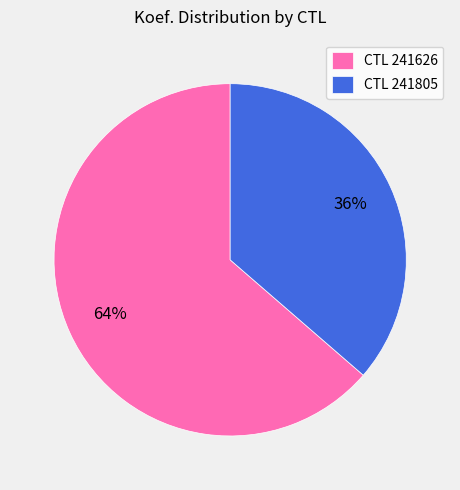

The CTL 241626 slice represents 64% of the pie. True or false?

True